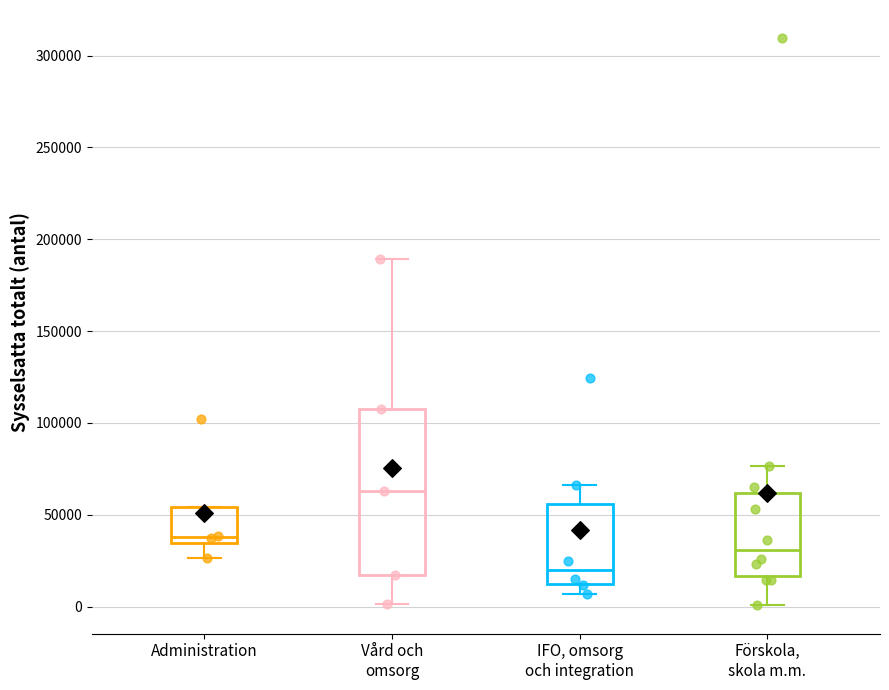

Which box is the tallest, from its lower edge to its upper edge?

Vård och omsorg